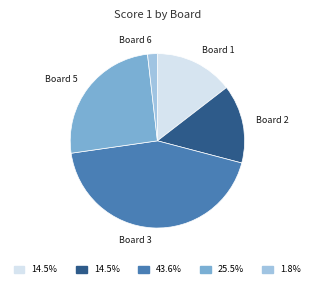

Which has a higher value, Board 6 or Board 3?

Board 3